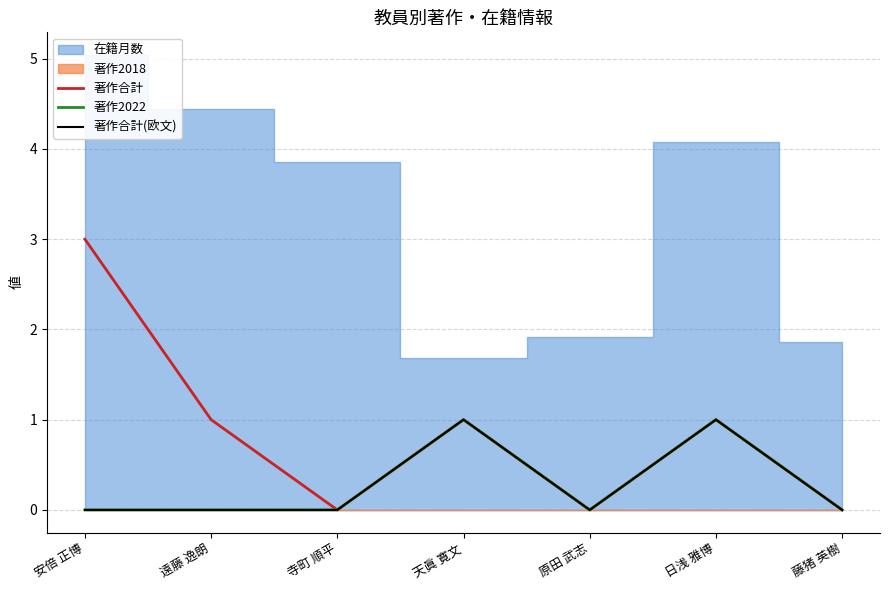

Does the chart display data point markers on the line(s)?

No